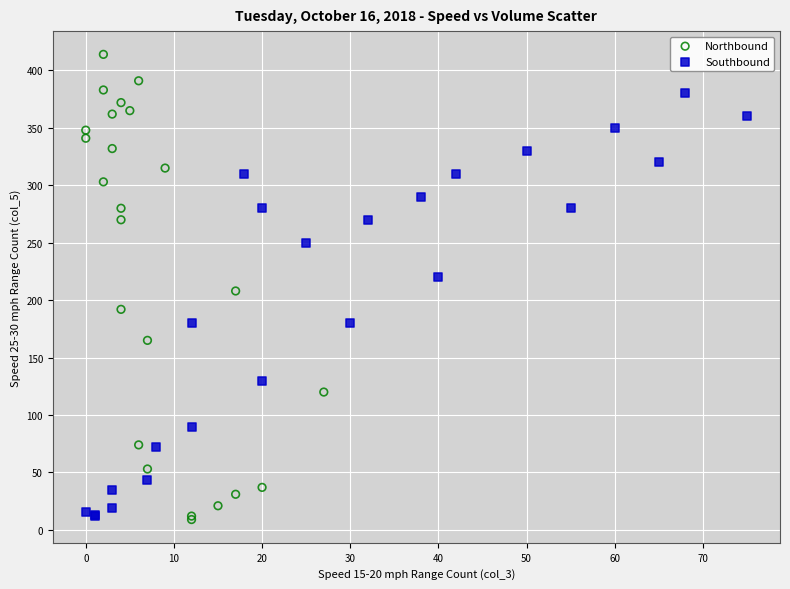

Which series reaches the maximum Y coordinate?

Northbound